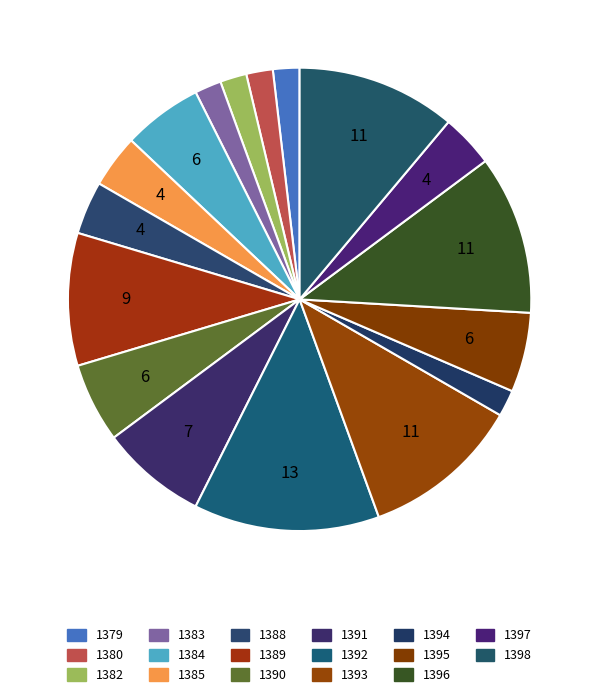

To the nearest percent, what is the difference between the largest and smallest slice percentages?

11%